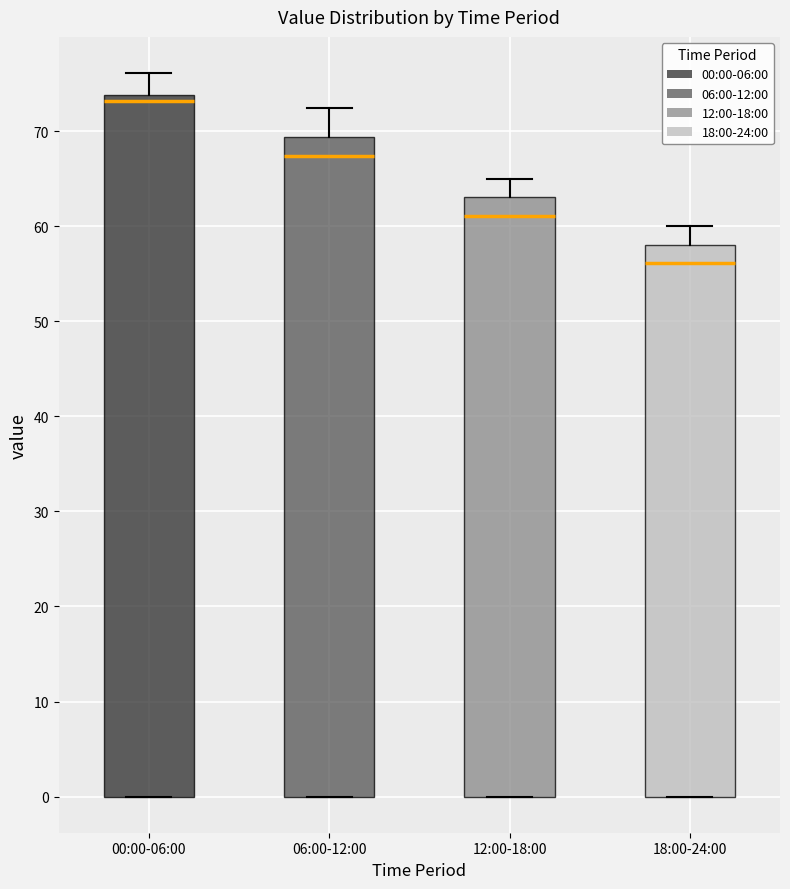

Which box has the lowest median line?

18:00-24:00